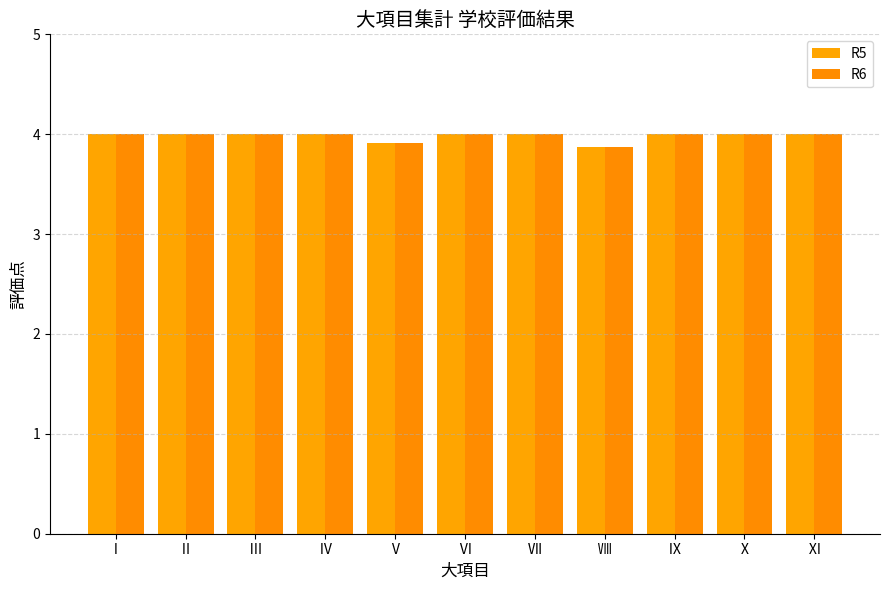

What is the value of the R5 bar at the 10th from the left?

4.0